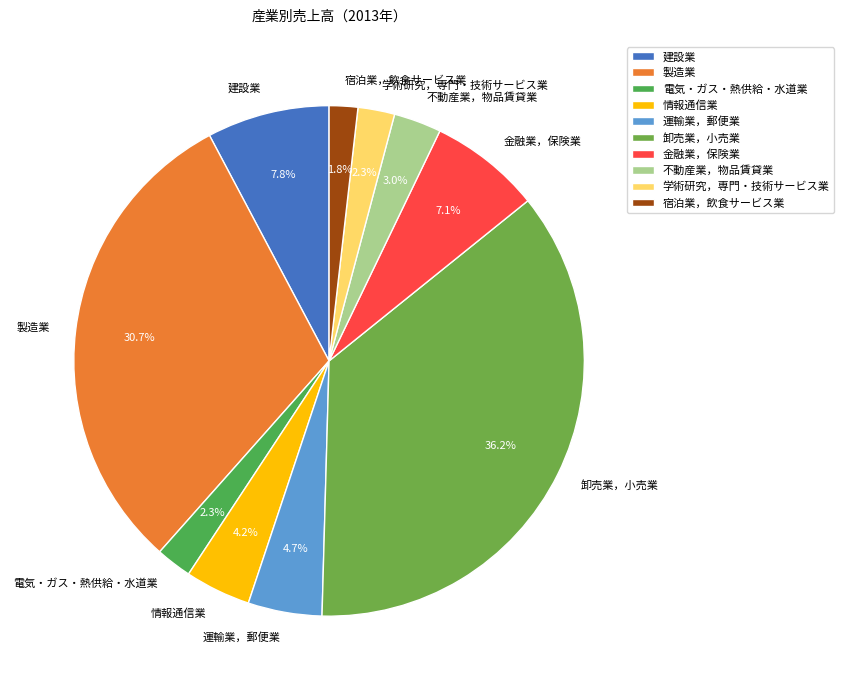

Is the sum of 宿泊業，飲食サービス業 and 学術研究，専門・技術サービス業 greater than half?

No